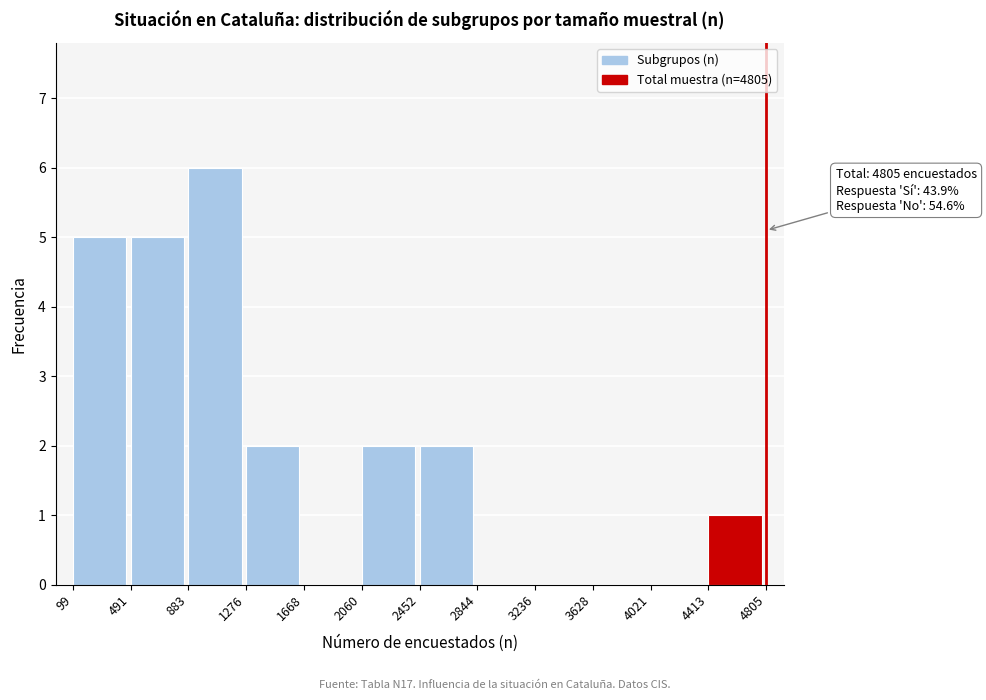

Over which range of the x-axis is the bar tallest?

883 to 1276